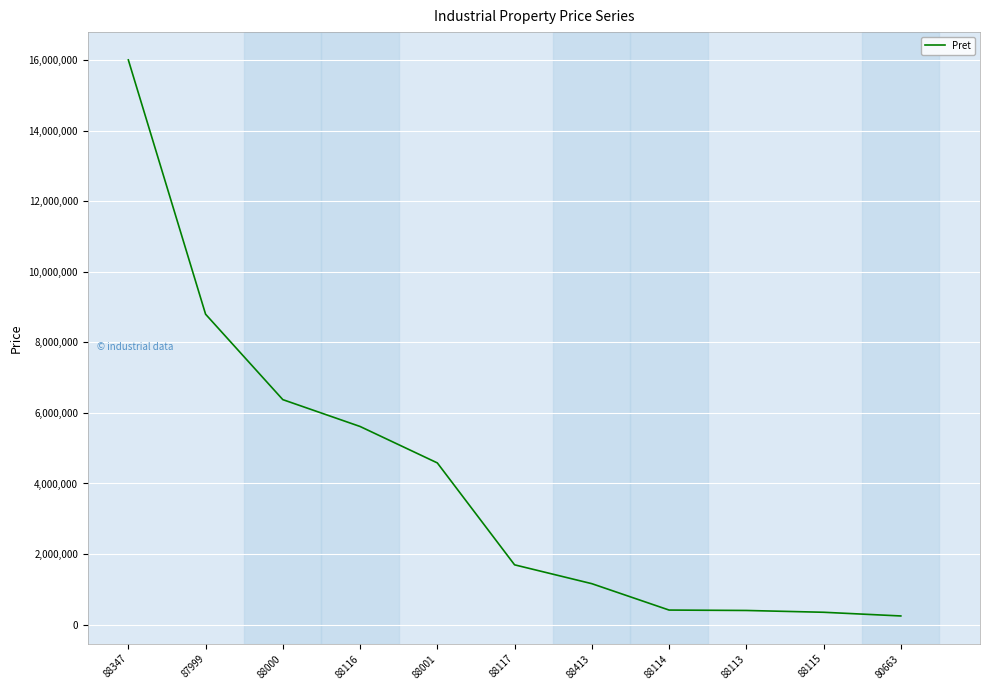

How many series are shown in this chart?

1